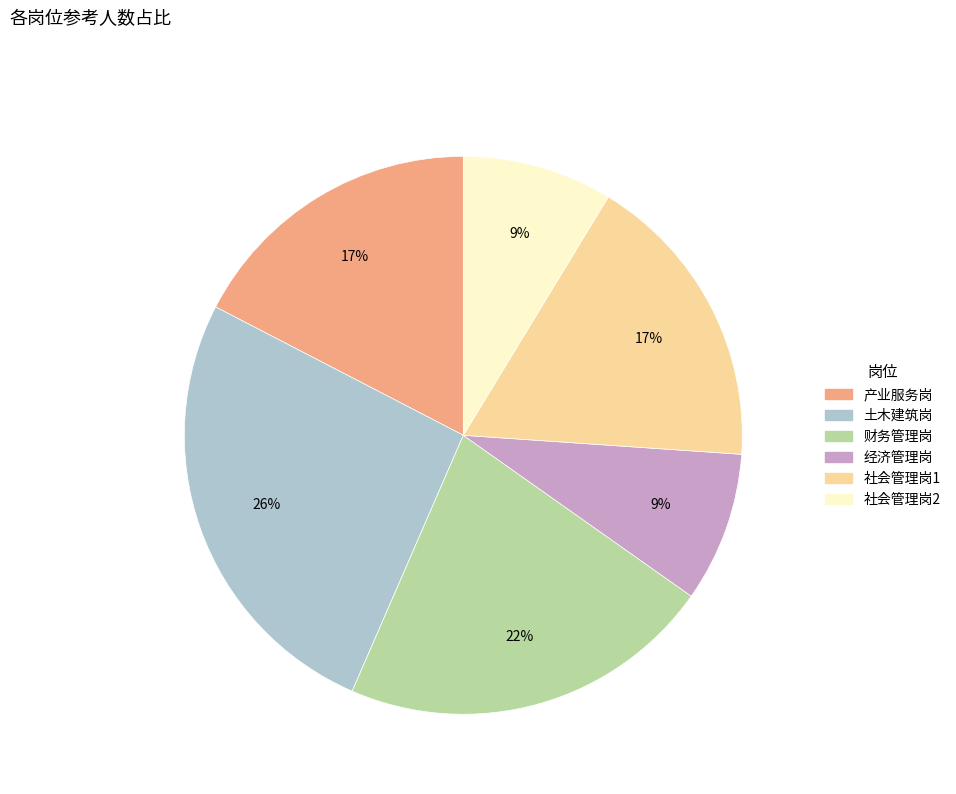

How many segments does this pie chart have?

6